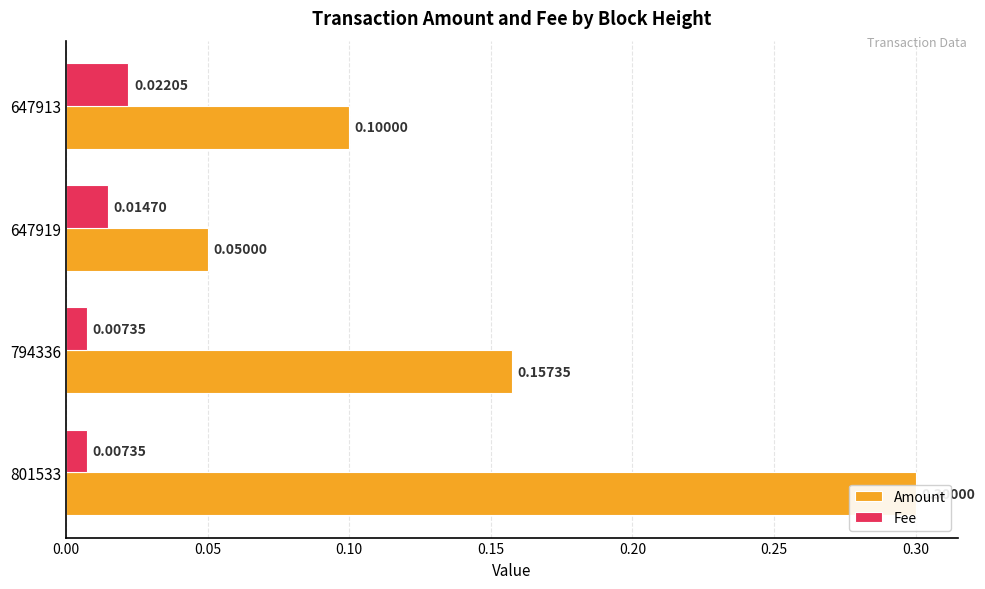

Which series changed the most between 0.05 and 0.15?

Amount